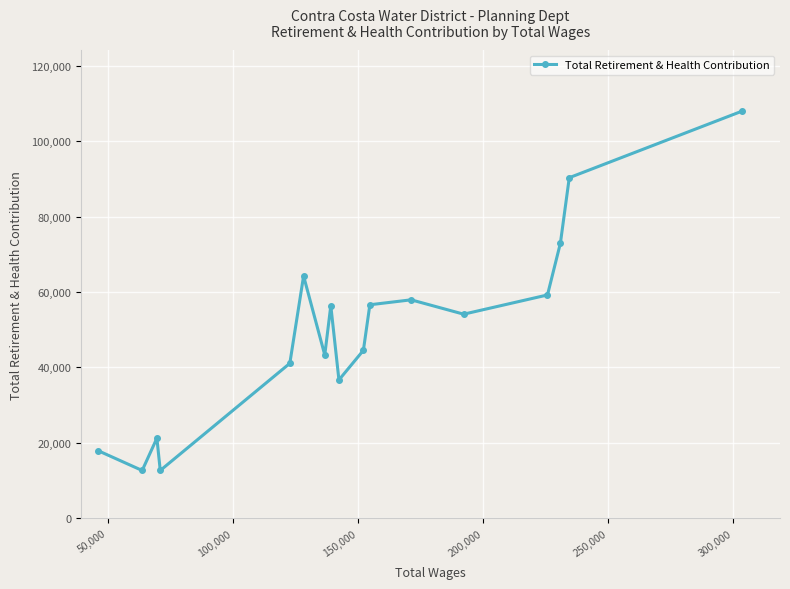

What is the minimum value shown in the chart?

12654